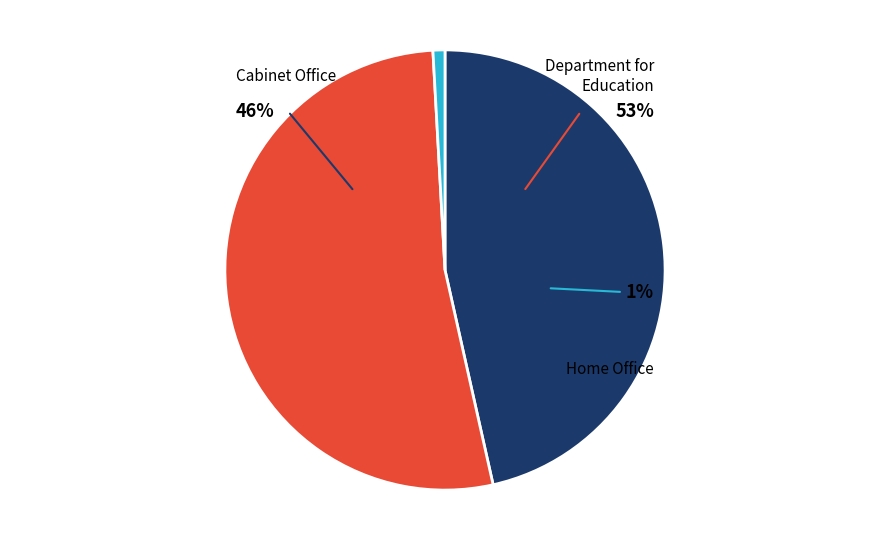

The Home Office slice represents 6% of the pie. True or false?

False